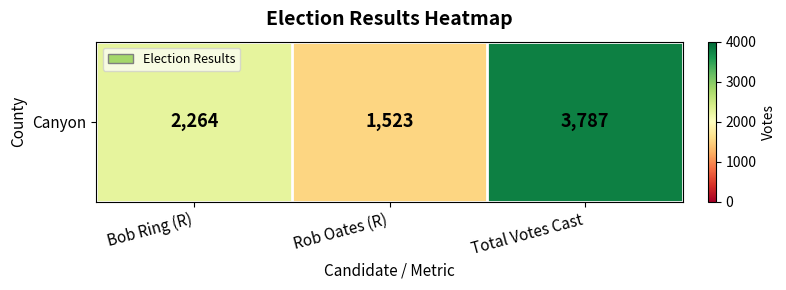

What is the difference between the values at Bob Ring (R) and Rob Oates (R)?

741